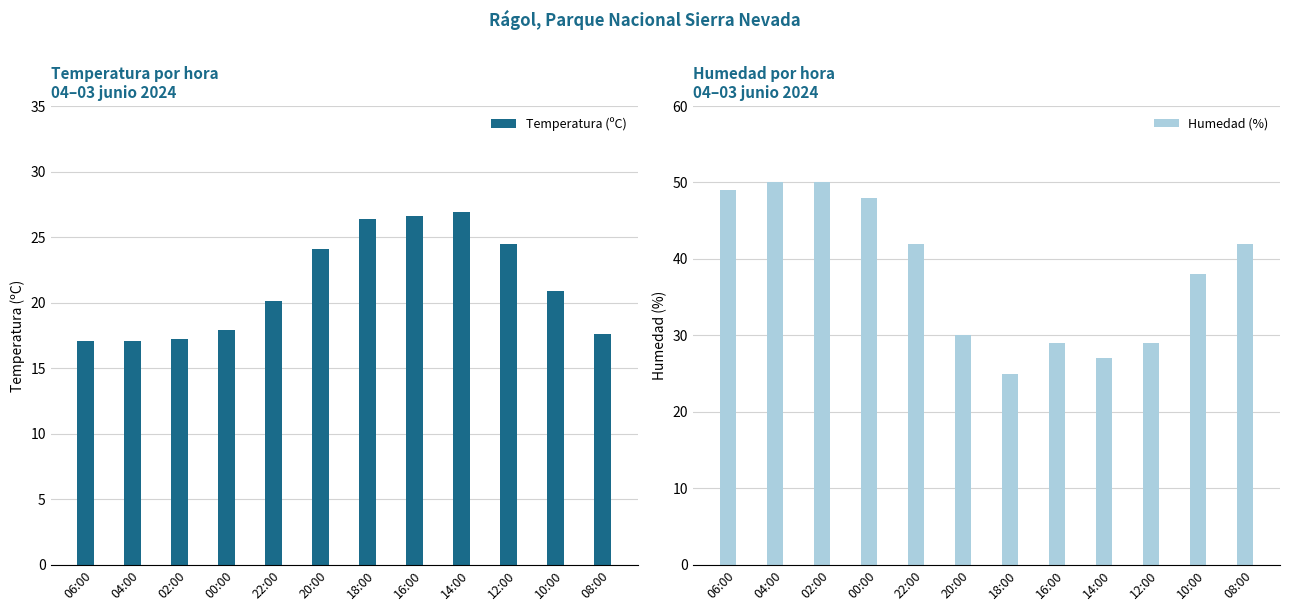

The Temperatura (ºC) series shows 5.7 at 04:00. True or false?

False